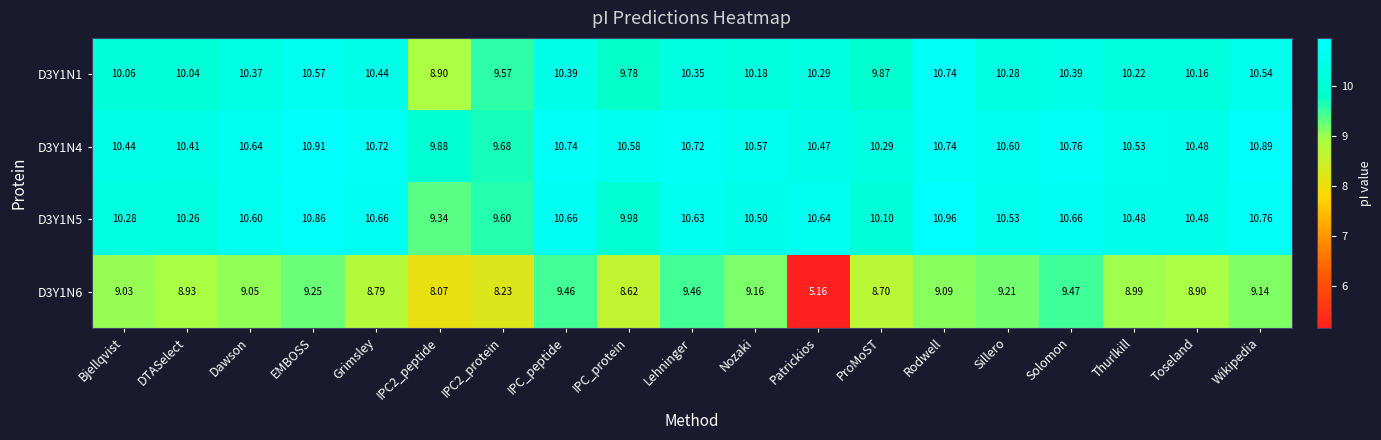

Which label corresponds to the smallest value in the chart?

Patrickios